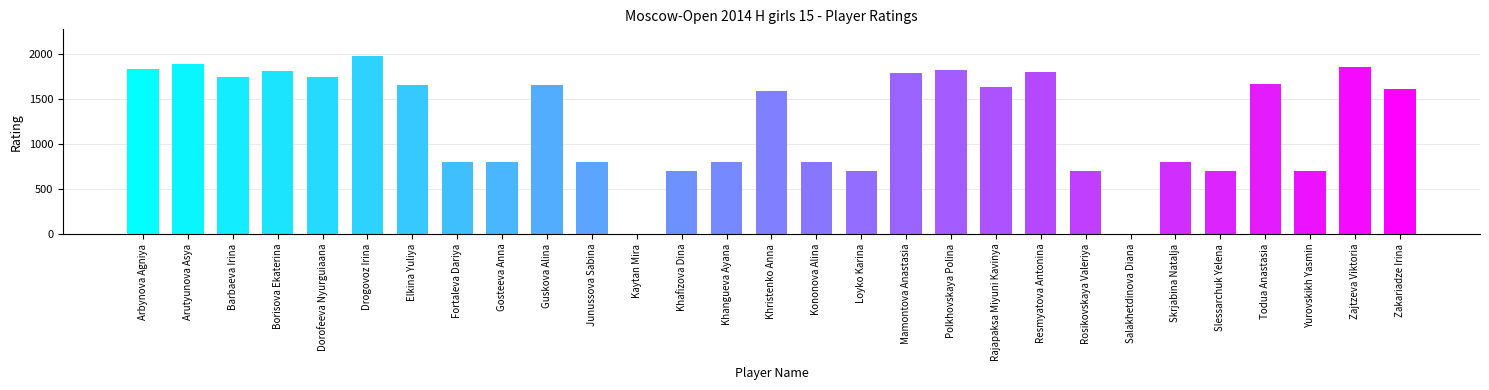

Count the number of data series in this chart.

1